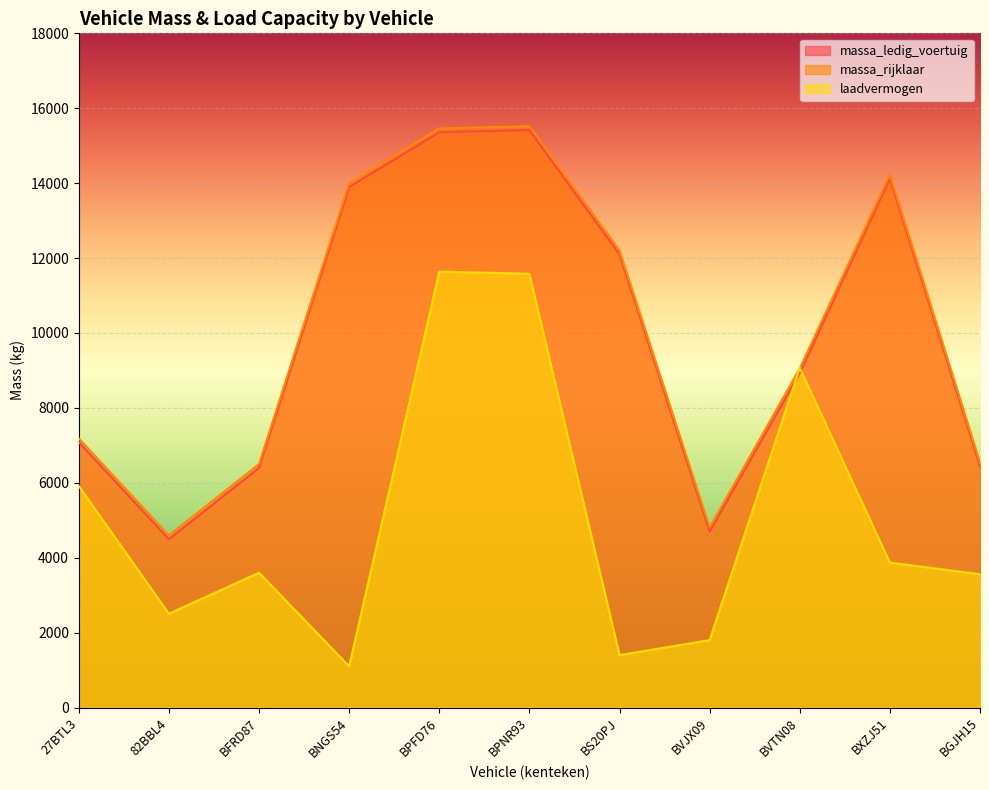

True or false: massa_ledig_voertuig and massa_rijklaar intersect in this chart.

False